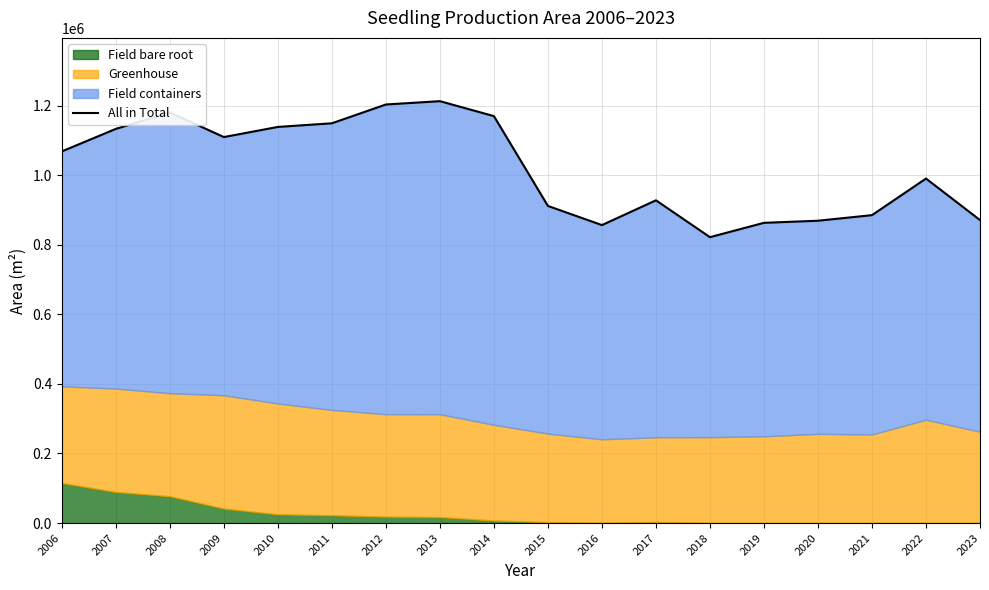

What is the smallest value displayed?

821750